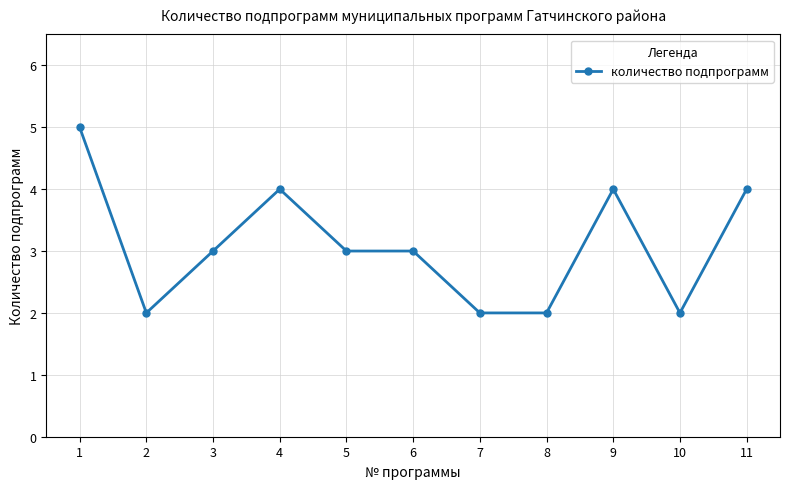

Between 4 and 5, which is larger?

4